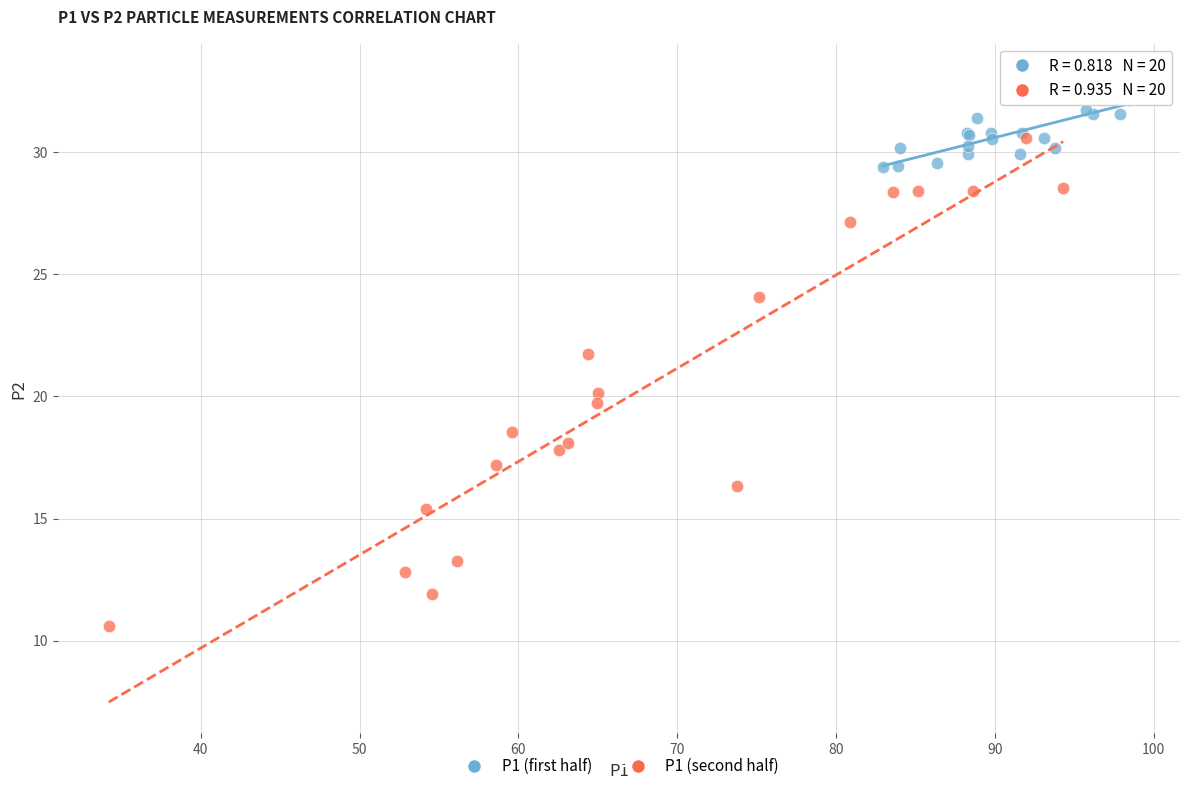

Which series has the widest spread of Y values?

P1 (second half)